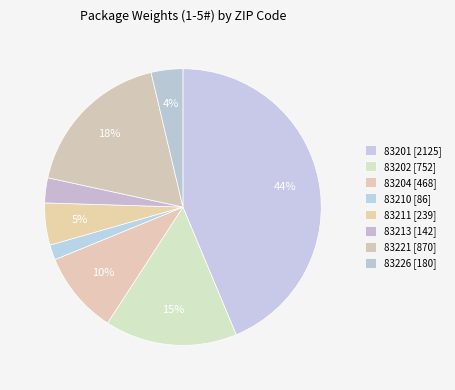

What is the total percentage of 83211 and 83213?

7.8%